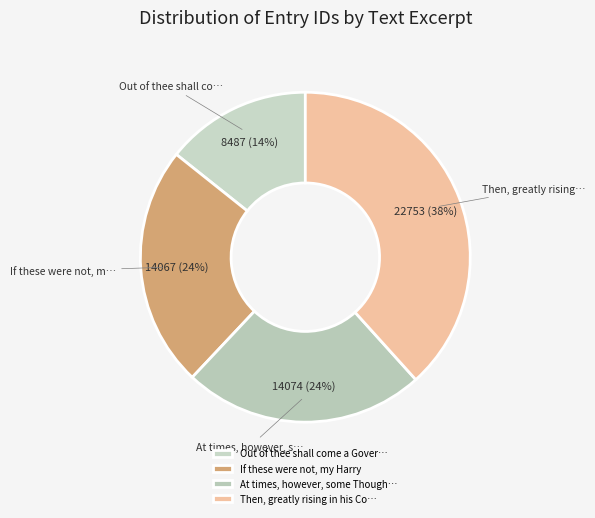

Count the number of slices in the pie.

4